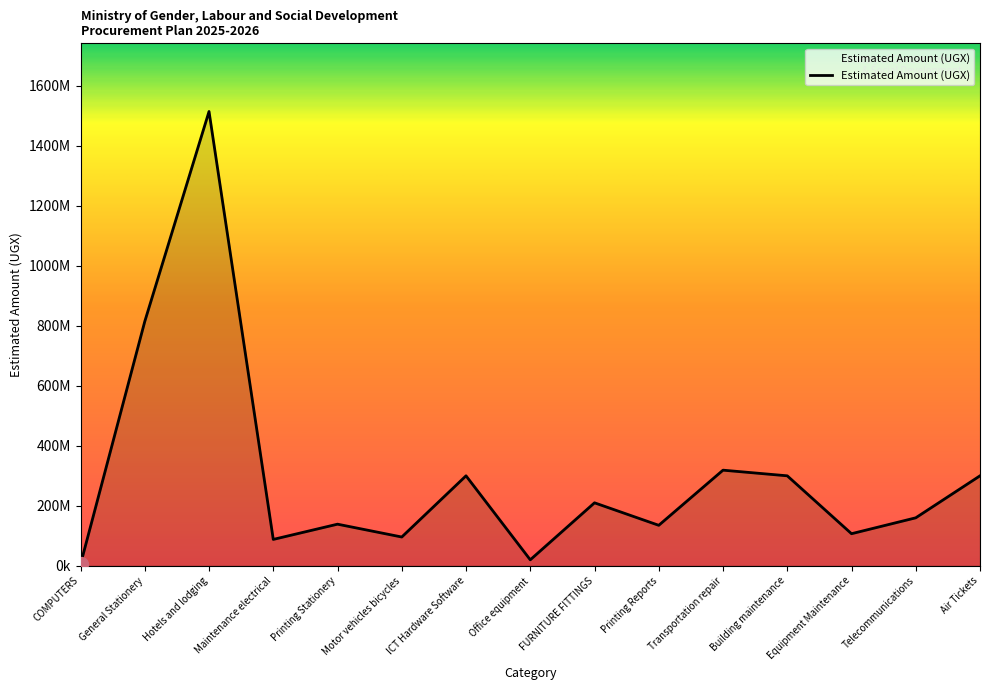

What is the label of the 15th point from the right?

COMPUTERS